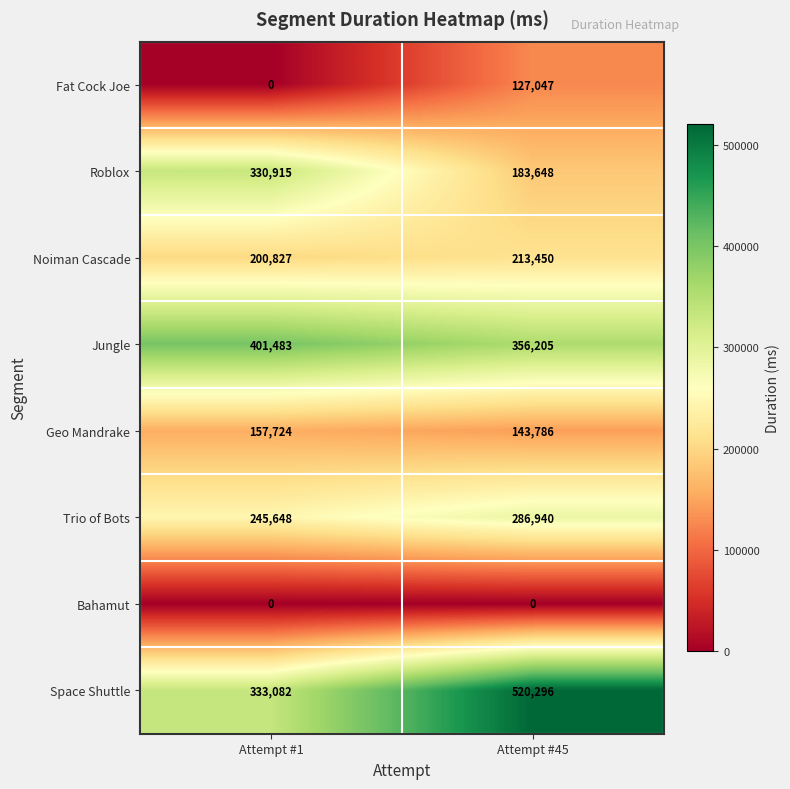

How many positive values does the Fat Cock Joe series have?

1